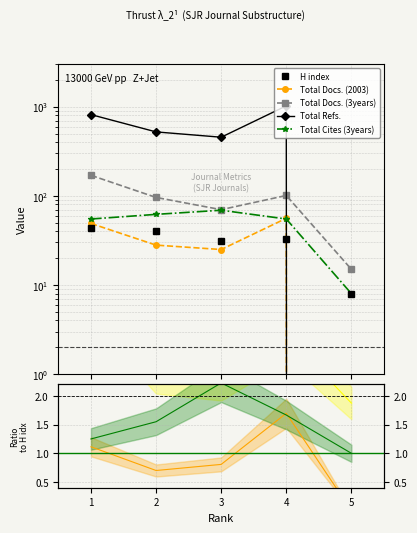

What is the total value across all series at 1?

1134